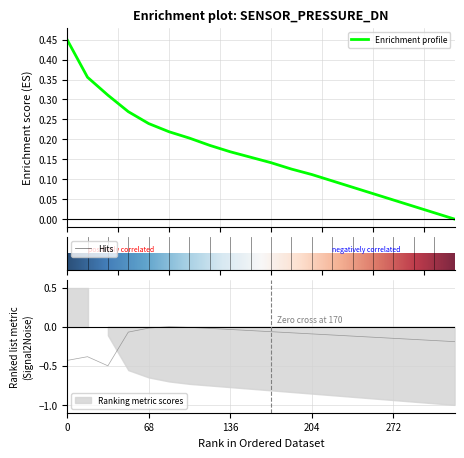

How many values in pressure are above zero?

19